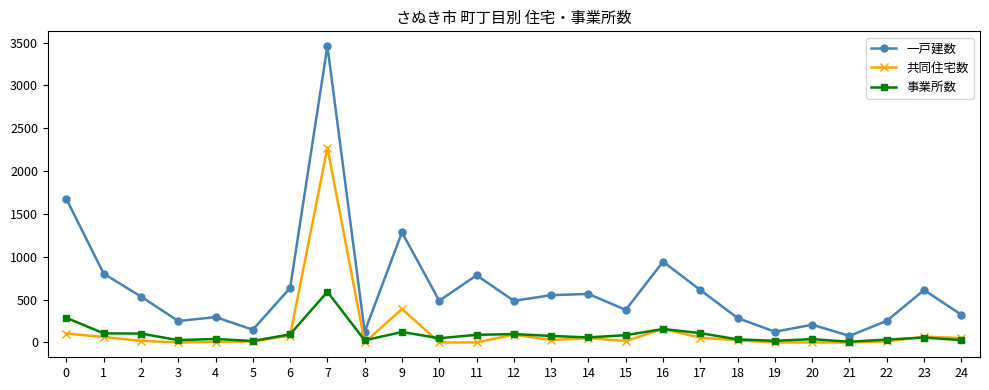

What value does the 共同住宅数 series have at 14, to the nearest 10?

50